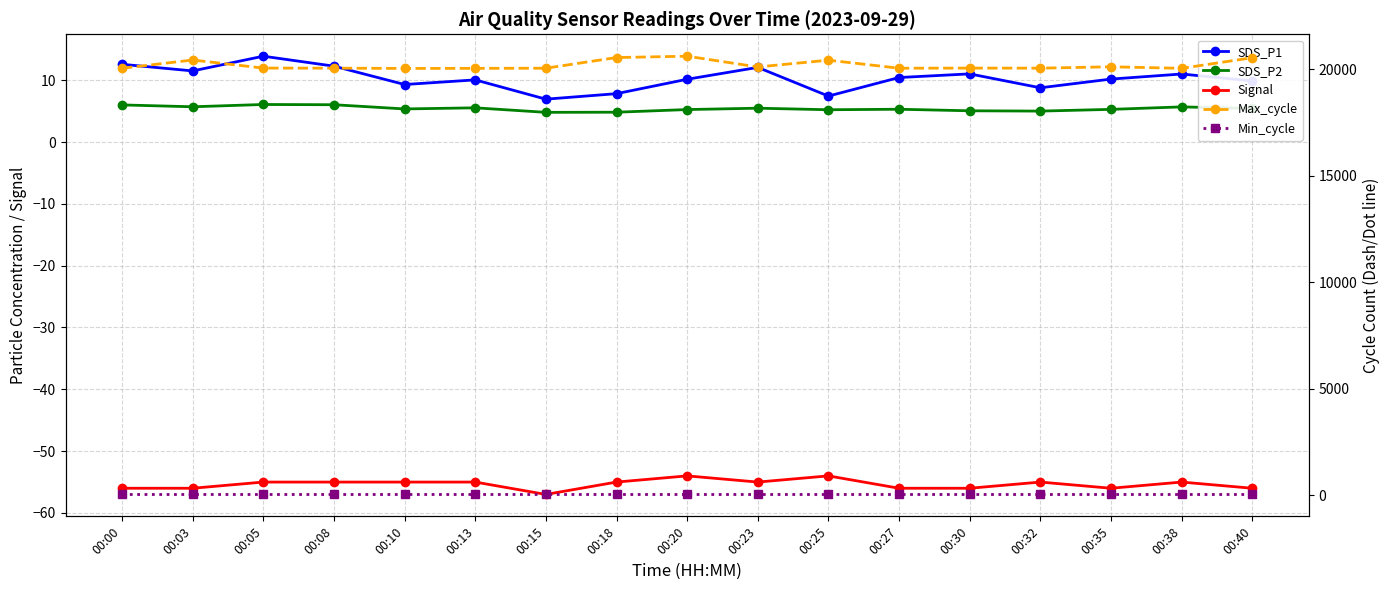

True or false: SDS_P1 and Signal cross at least once.

False